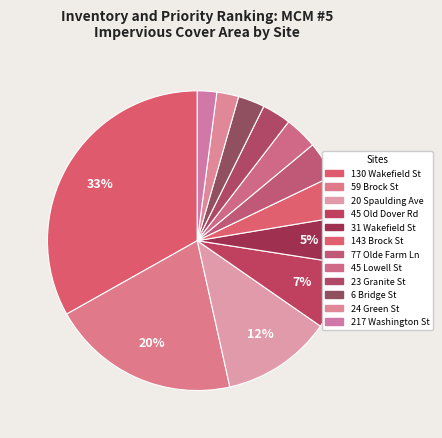

How many slices are in this pie chart?

12